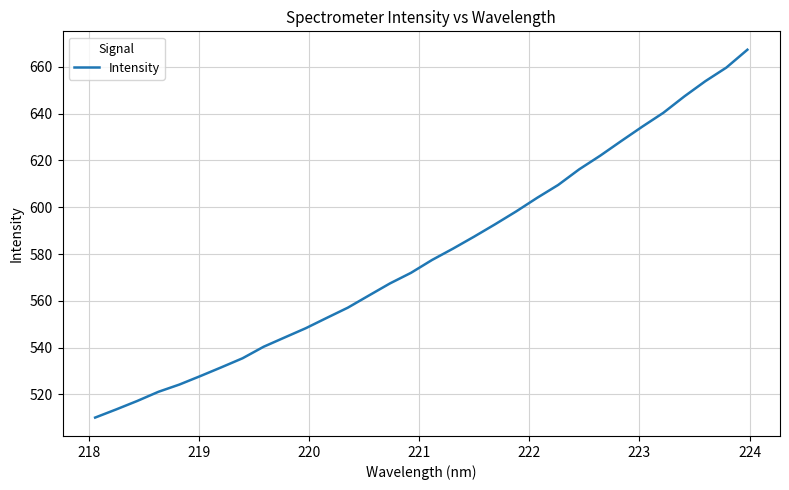

What is the difference between the maximum and minimum values?

157.2